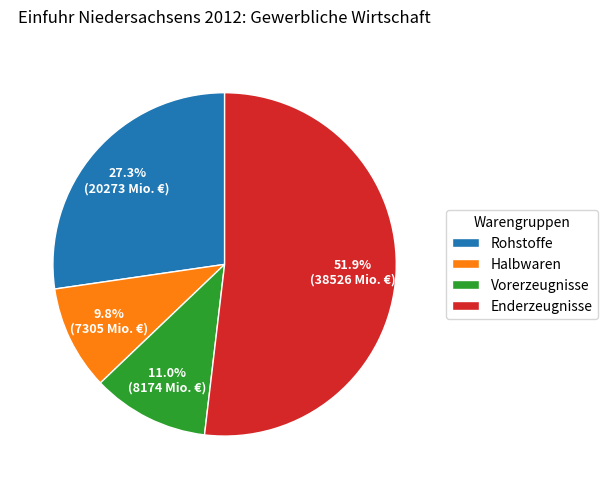

To the nearest percent, what is the difference between the Enderzeugnisse and Halbwaren slice percentages?

42%